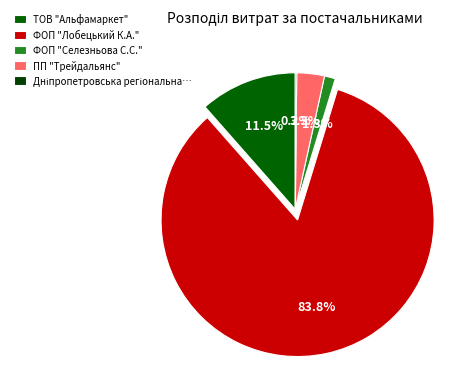

Which has a higher value, ПП "Трейдальянс" or ФОП "Лобецький К.А."?

ФОП "Лобецький К.А."